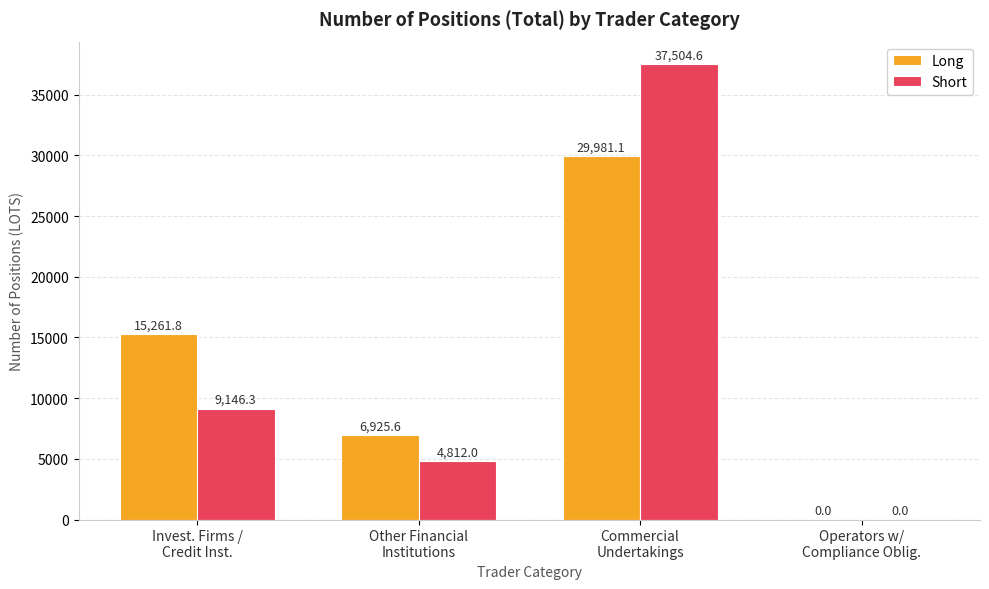

Is it true that Short equals 7166.0 at Other Financial
Institutions?

False